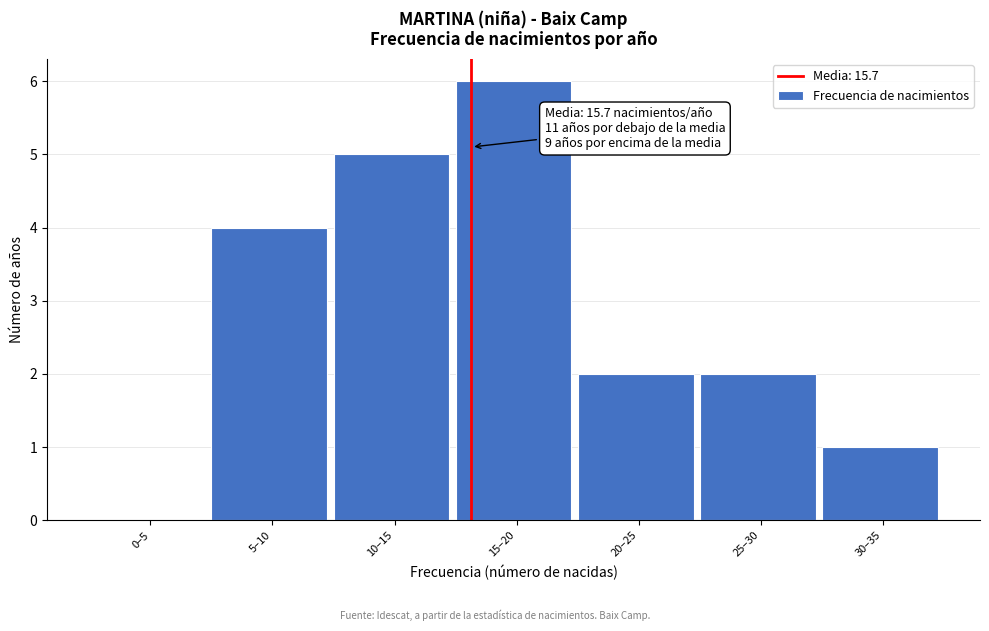

Reading left to right, list all the values displayed in this chart.

0–5=0	5–10=4	10–15=5	15–20=6	20–25=2	25–30=2	30–35=1